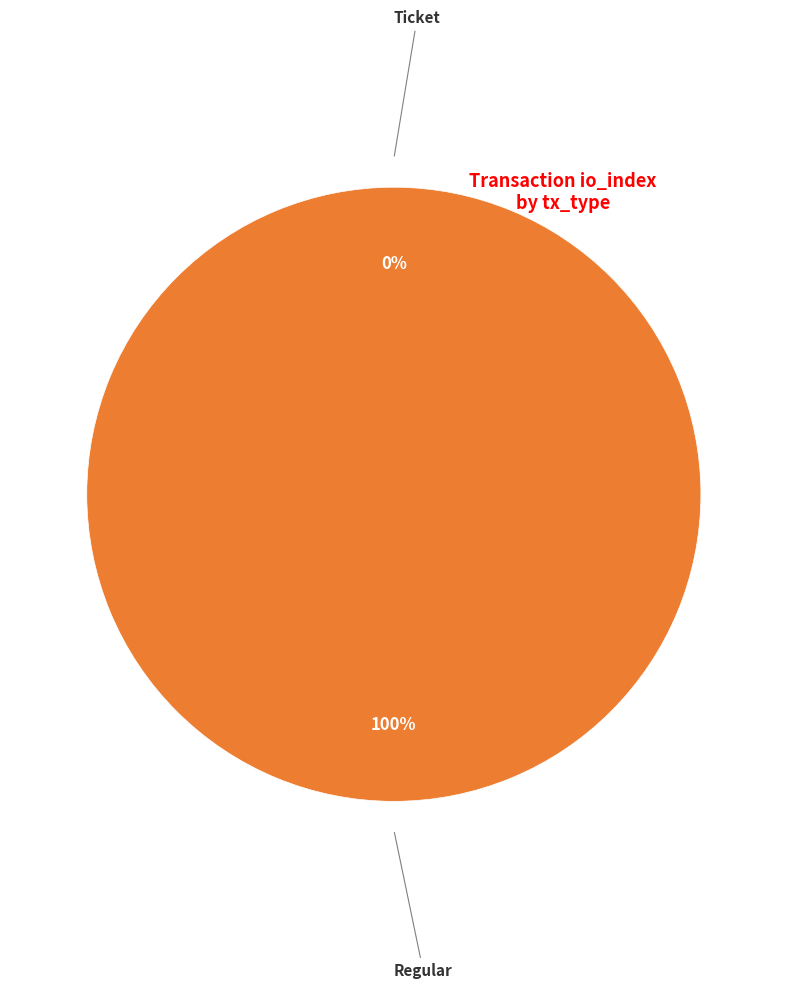

Count the number of slices in the pie.

2